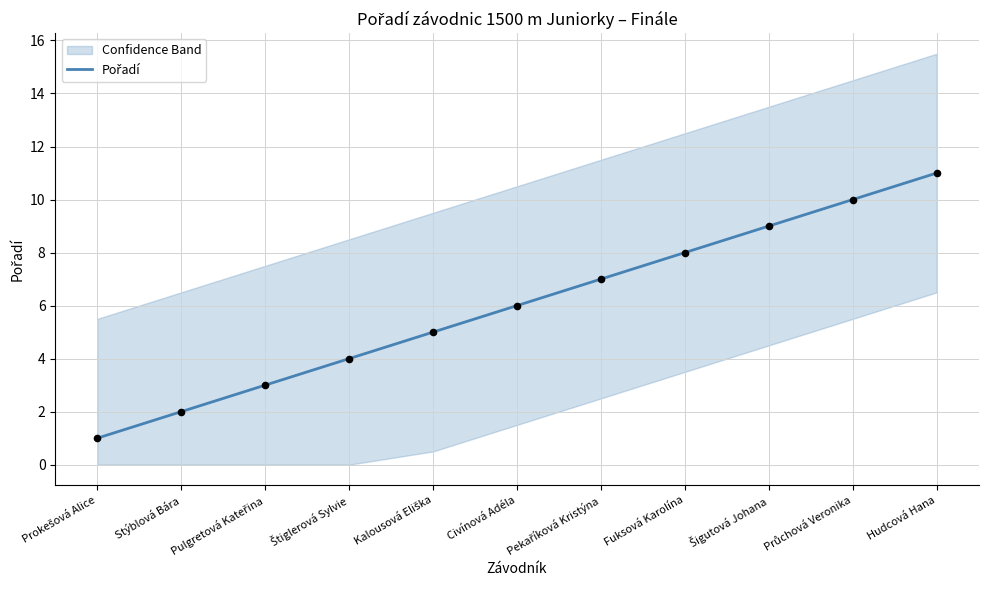

What is the change in value from Civínová Adéla to Průchová Veronika?

+4